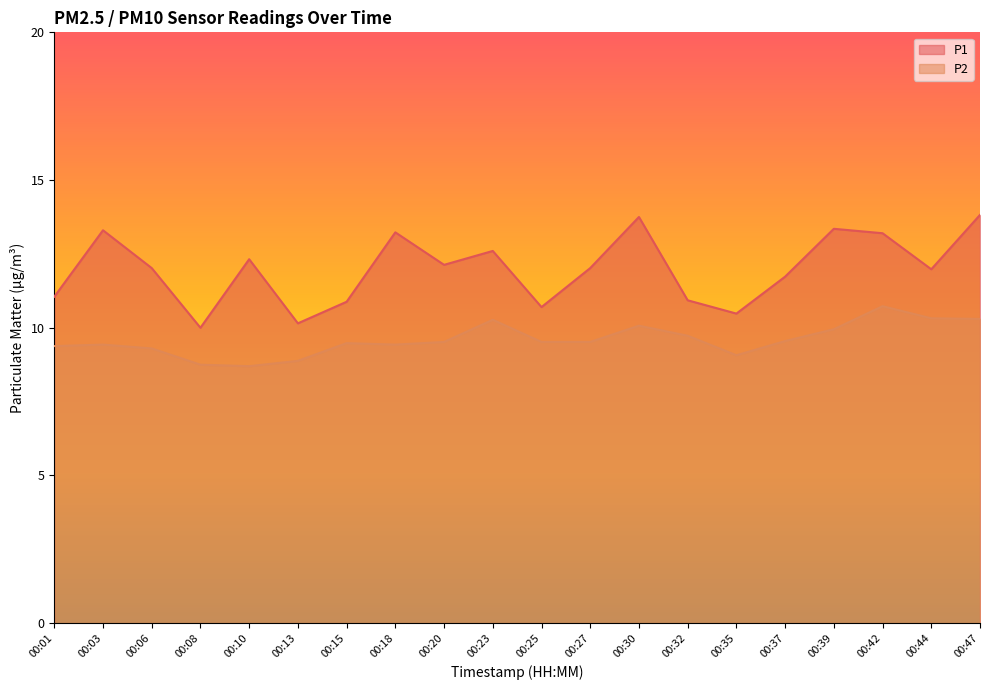

What is the sum of the P1 values at 00:44 and 00:25?

22.7